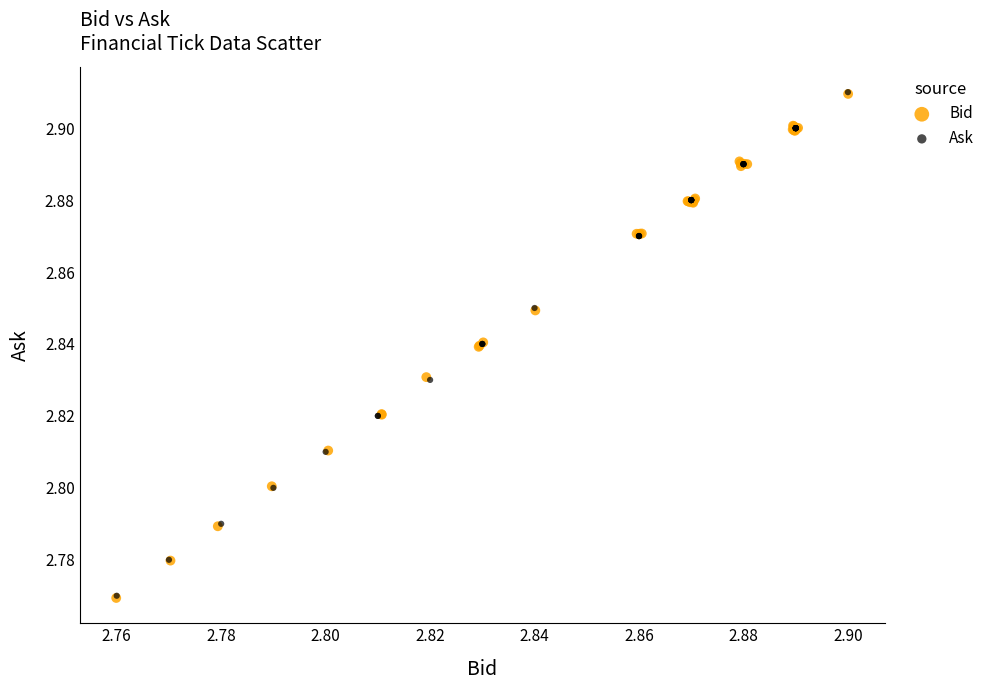

What are all the series names shown in the legend?

Bid, Ask